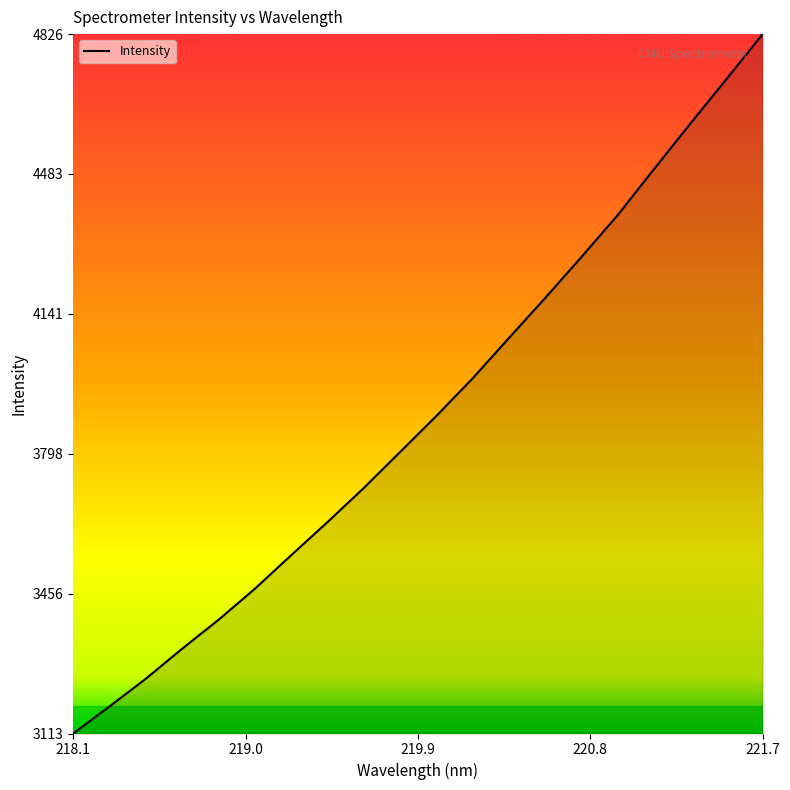

What is the difference between the maximum and minimum values?

1712.6